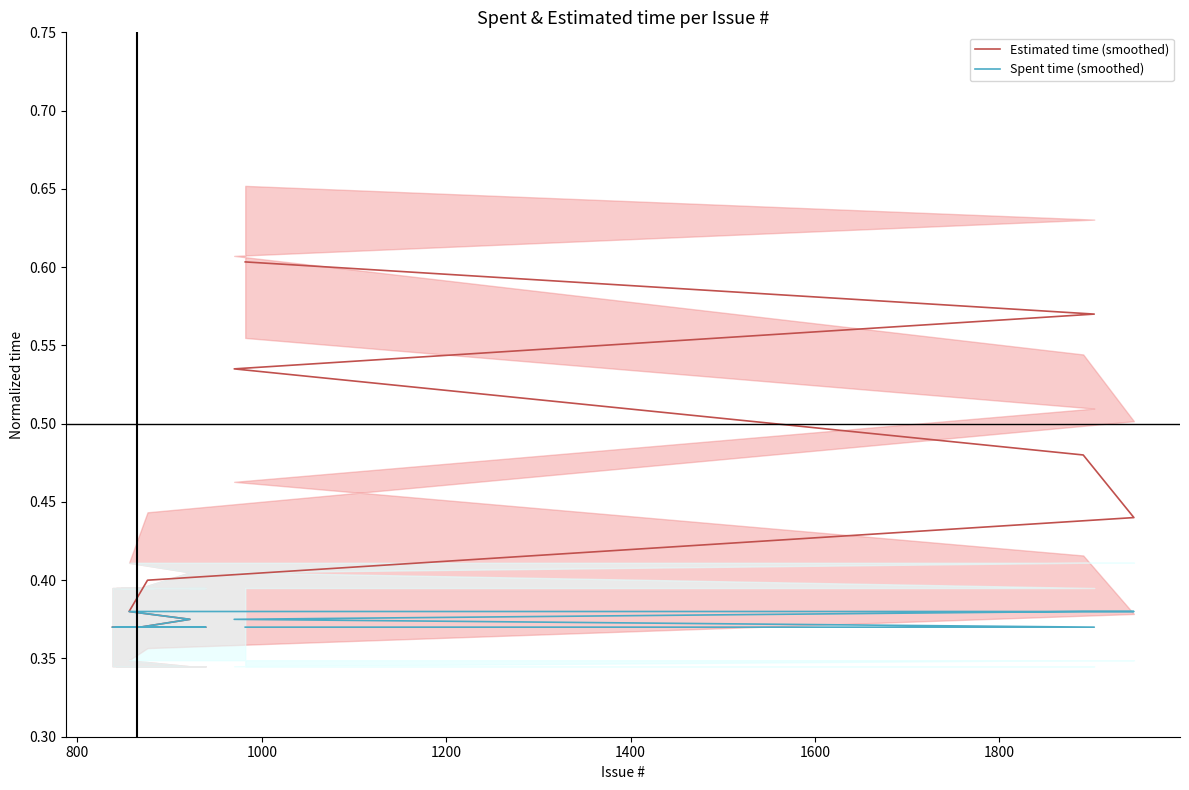

Which series has the largest total across all categories?

Estimated time (smoothed)